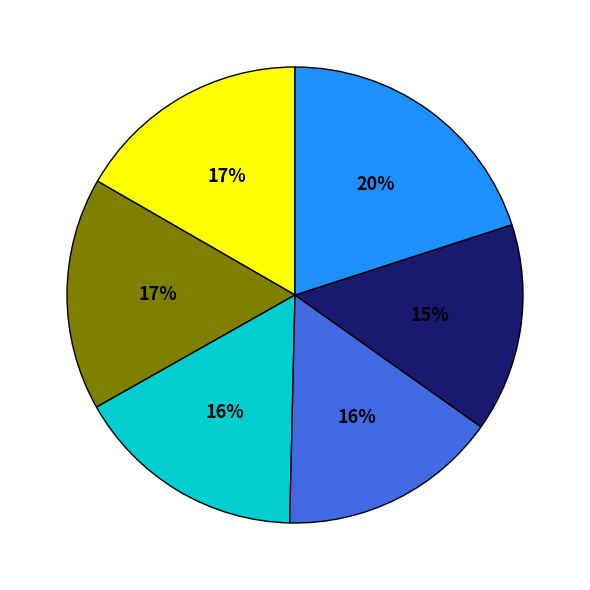

Is there a majority slice in this chart?

No